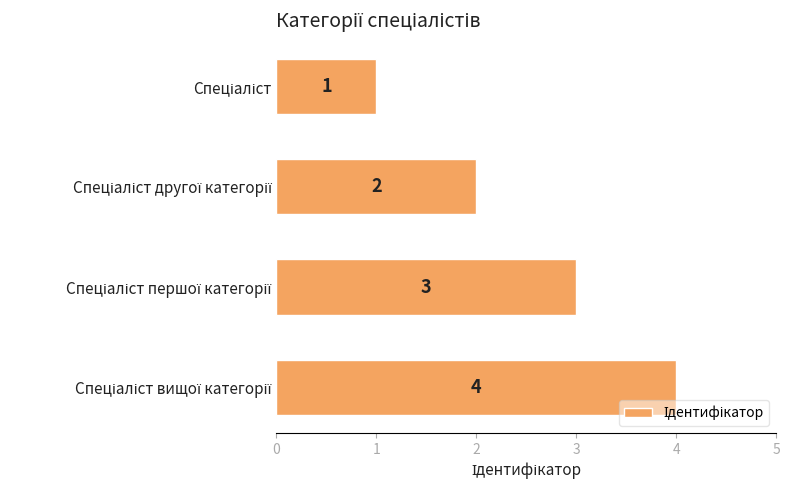

How many distinct data groups are displayed?

1